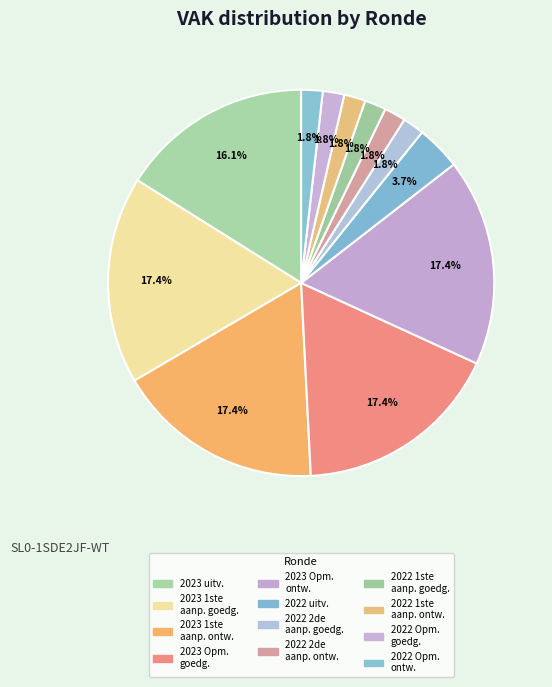

Which category has the smallest portion of the pie?

2022 2de aanpassing – goedgekeurd